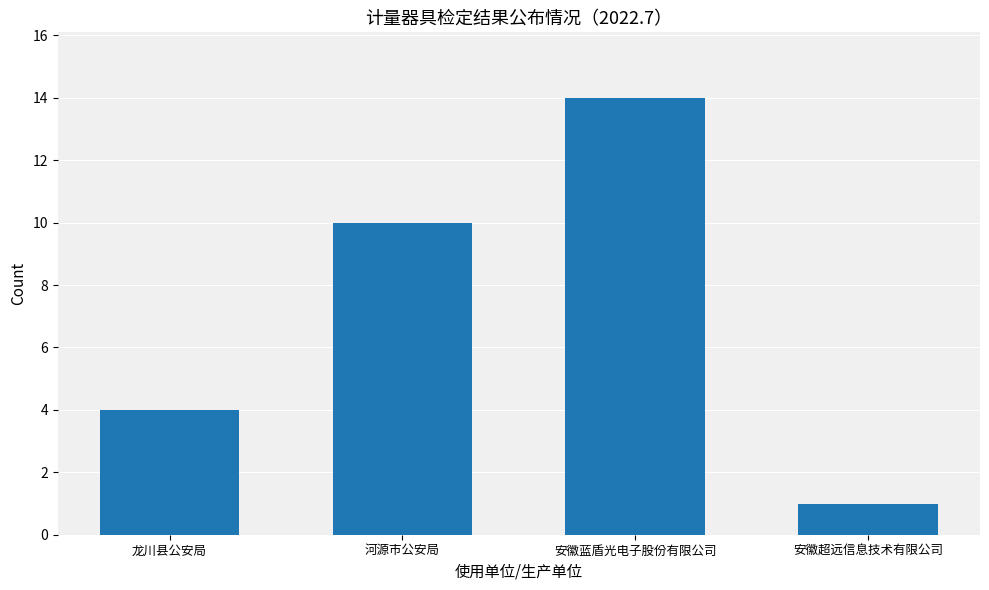

What is the minimum value shown in the chart?

1